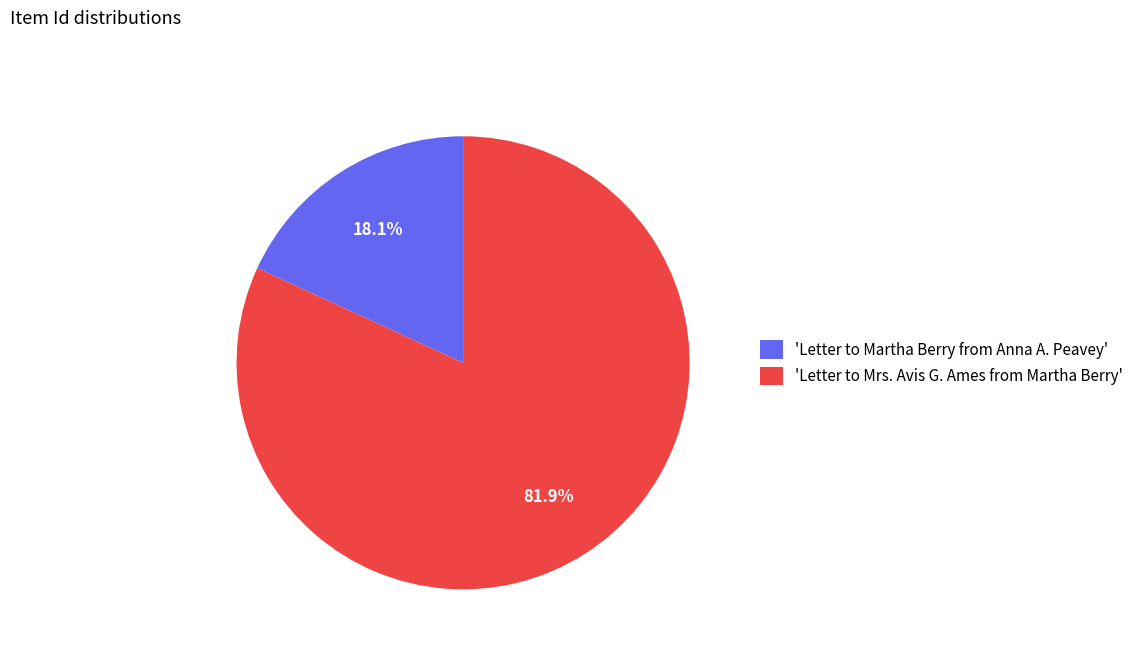

Which slice is the smallest?

'Letter to Martha Berry from Anna A. Peavey'